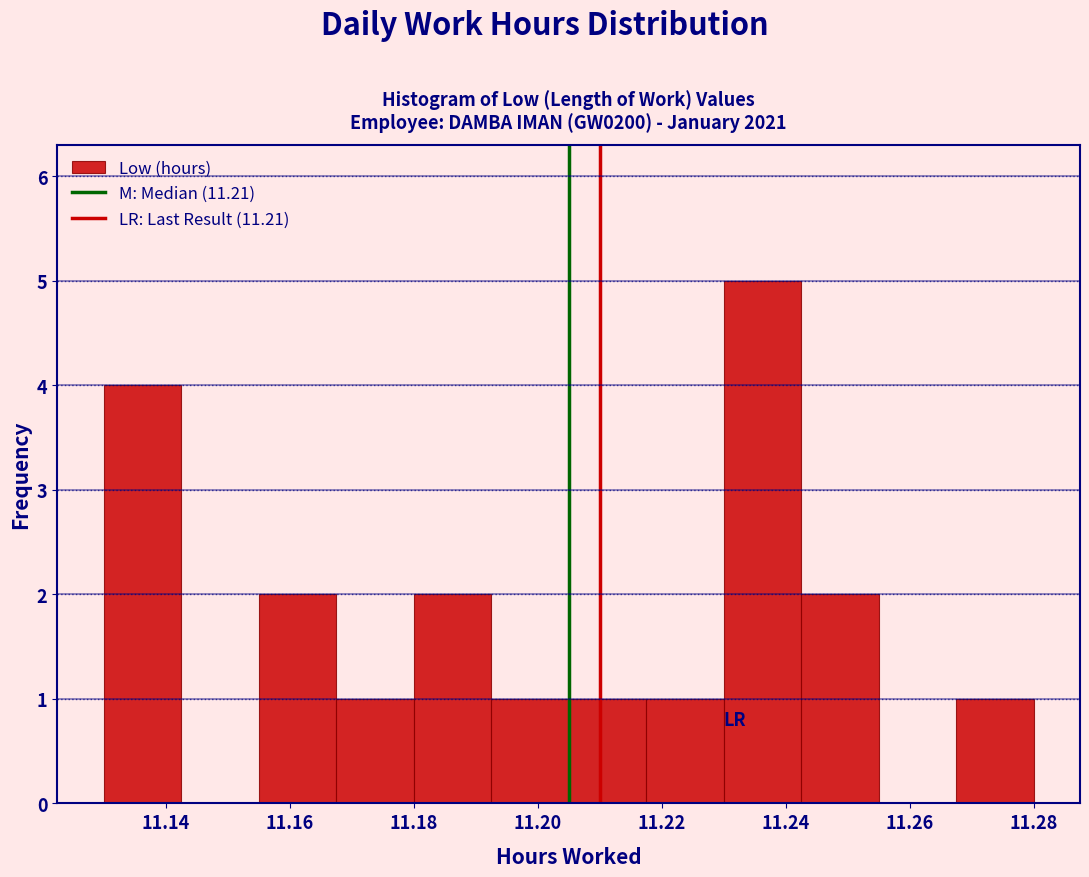

Over which range of the x-axis is the bar tallest?

11.230 to 11.242